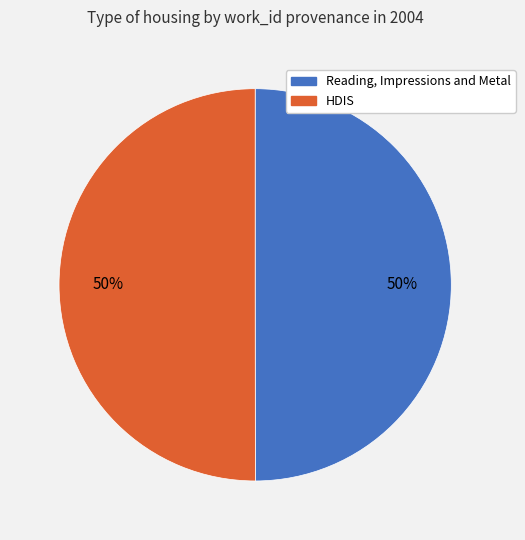

What percentage is the Reading, Impressions and Metal slice, to the nearest percent?

50%